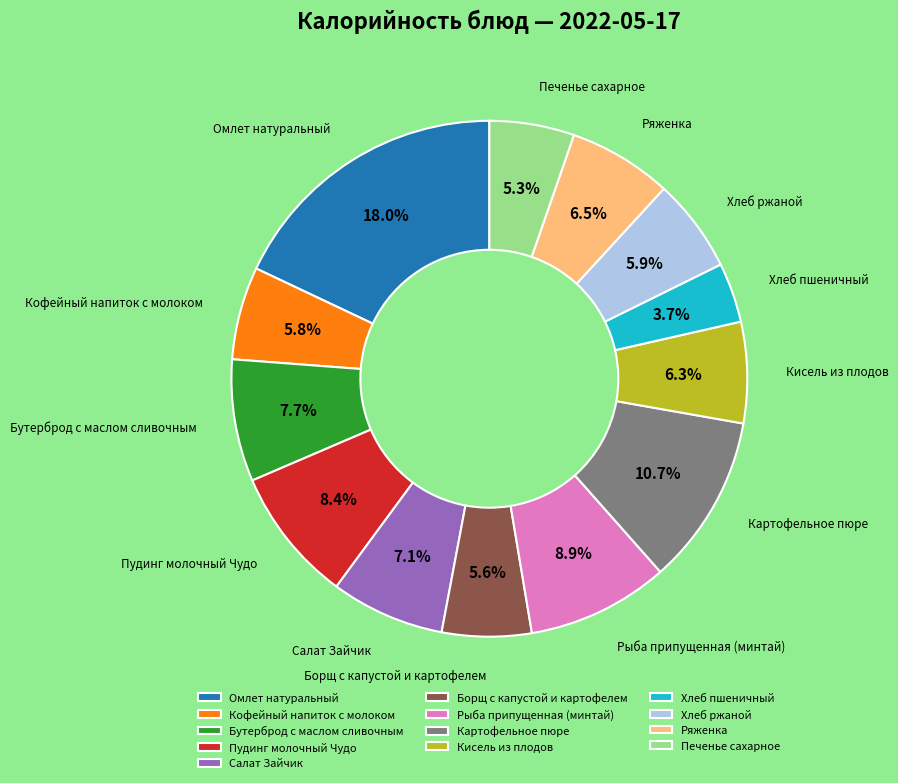

Does Рыба припущенная (минтай) represent more than half of the total?

No